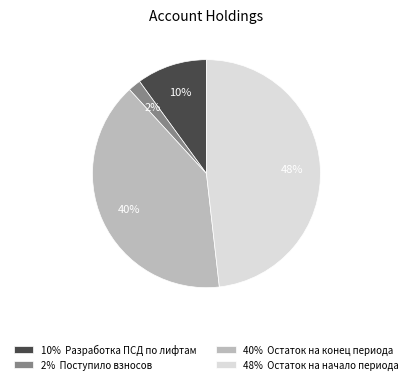

Between 40% Остаток на конец периода and 48% Остаток на начало периода, which is larger?

48% Остаток на начало периода